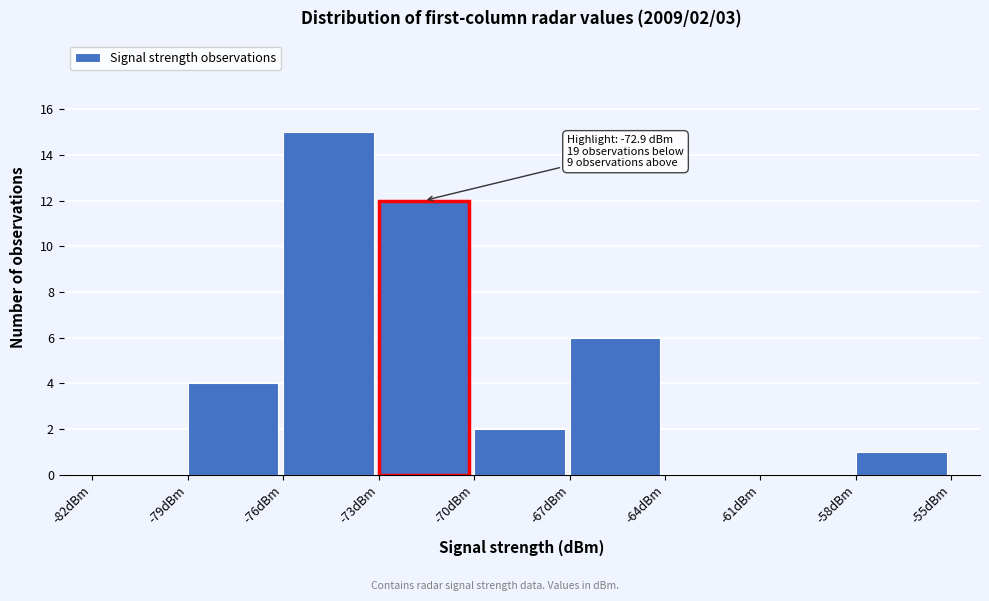

Over which range of the x-axis is the bar tallest?

-76 to -73